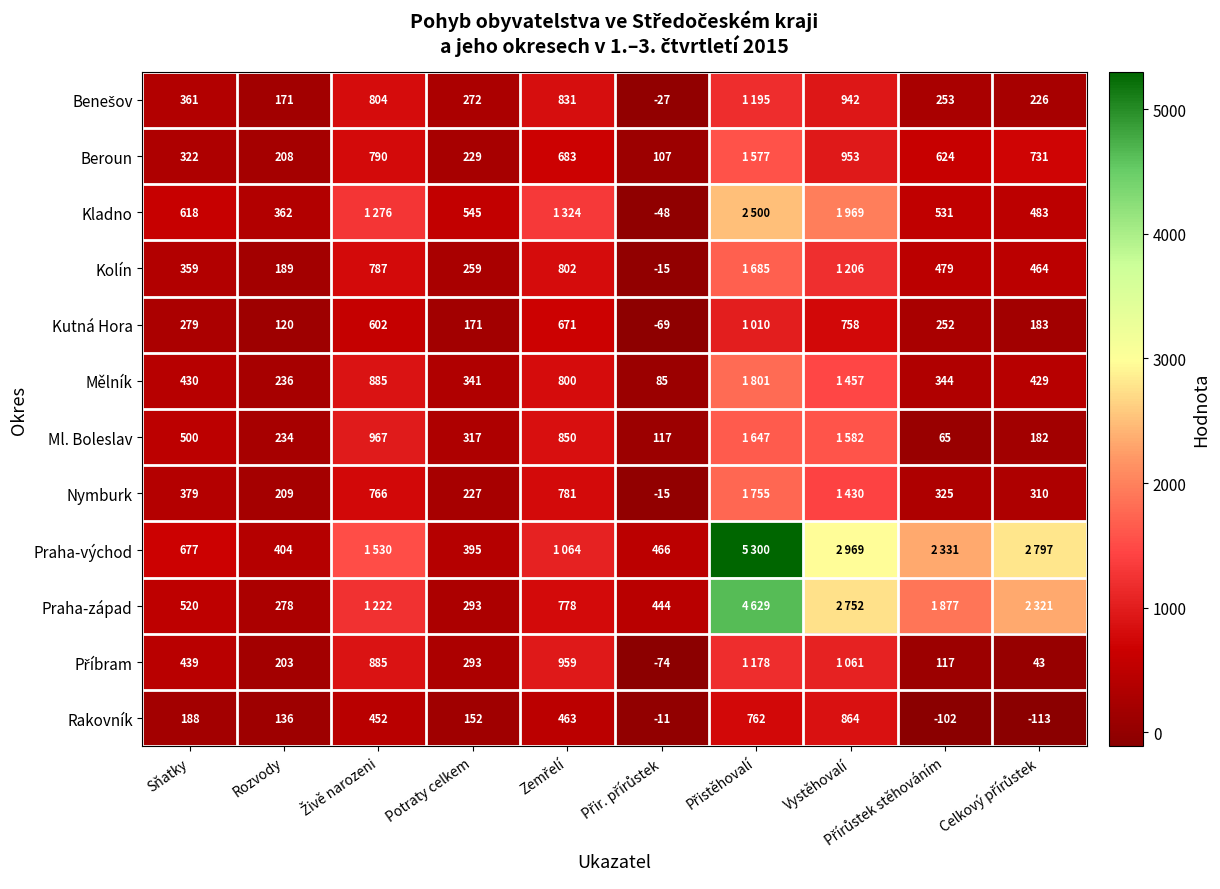

What is the difference between the maximum and minimum values in the Rakovník series?

977